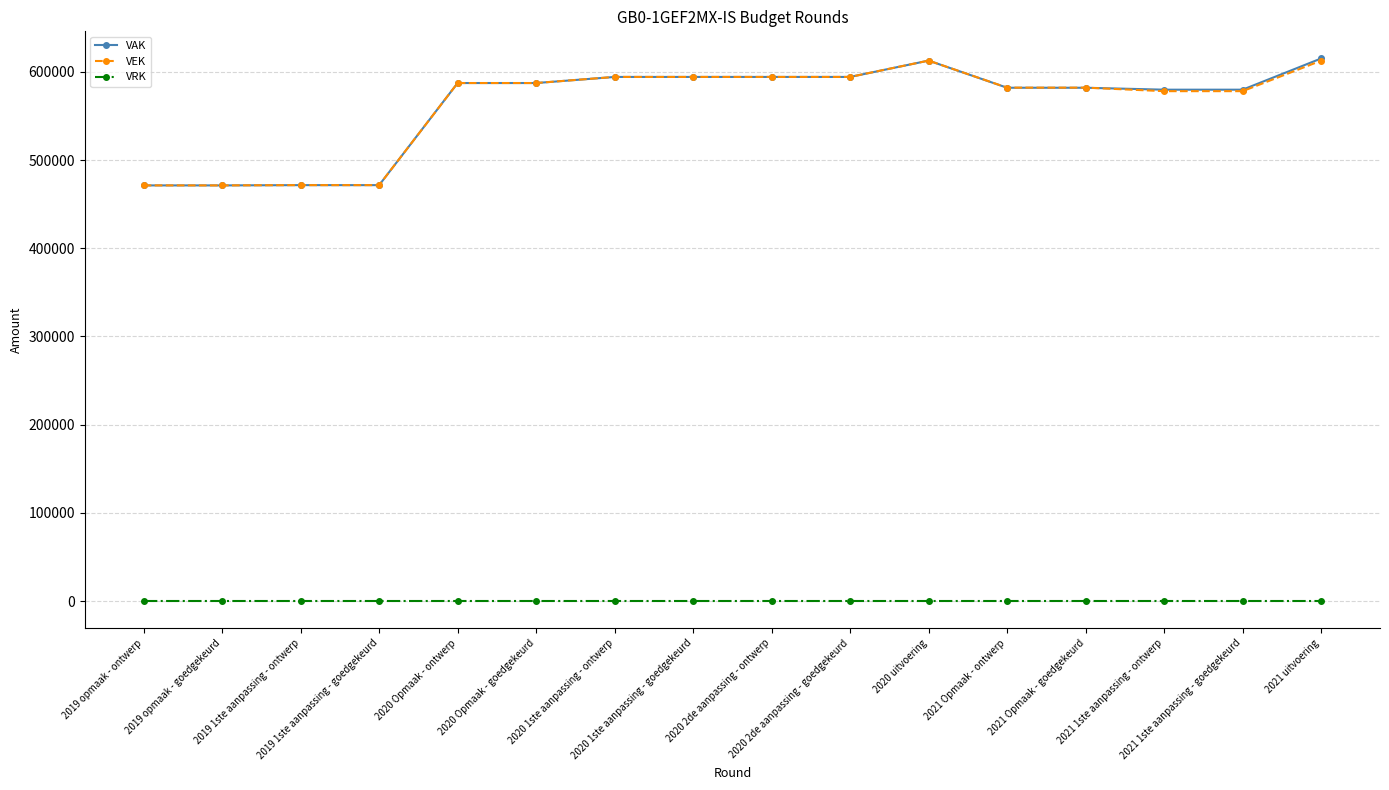

True or false: VEK and VRK cross at least once.

False